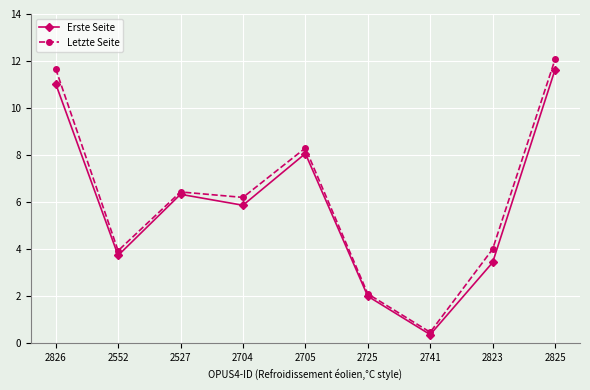

Is the value of Erste Seite at 2741 greater than the value of Letzte Seite at 2705?

No